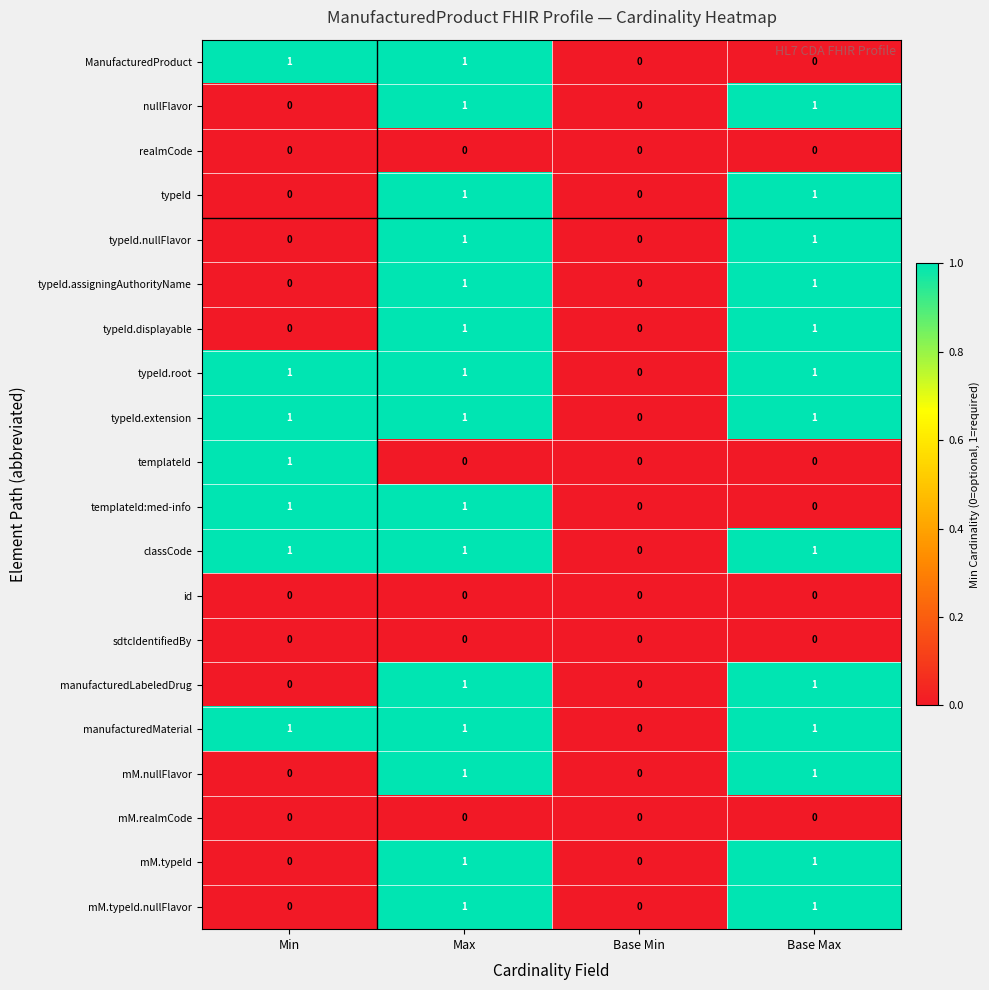

What is the total value across all series at Base Max?

13